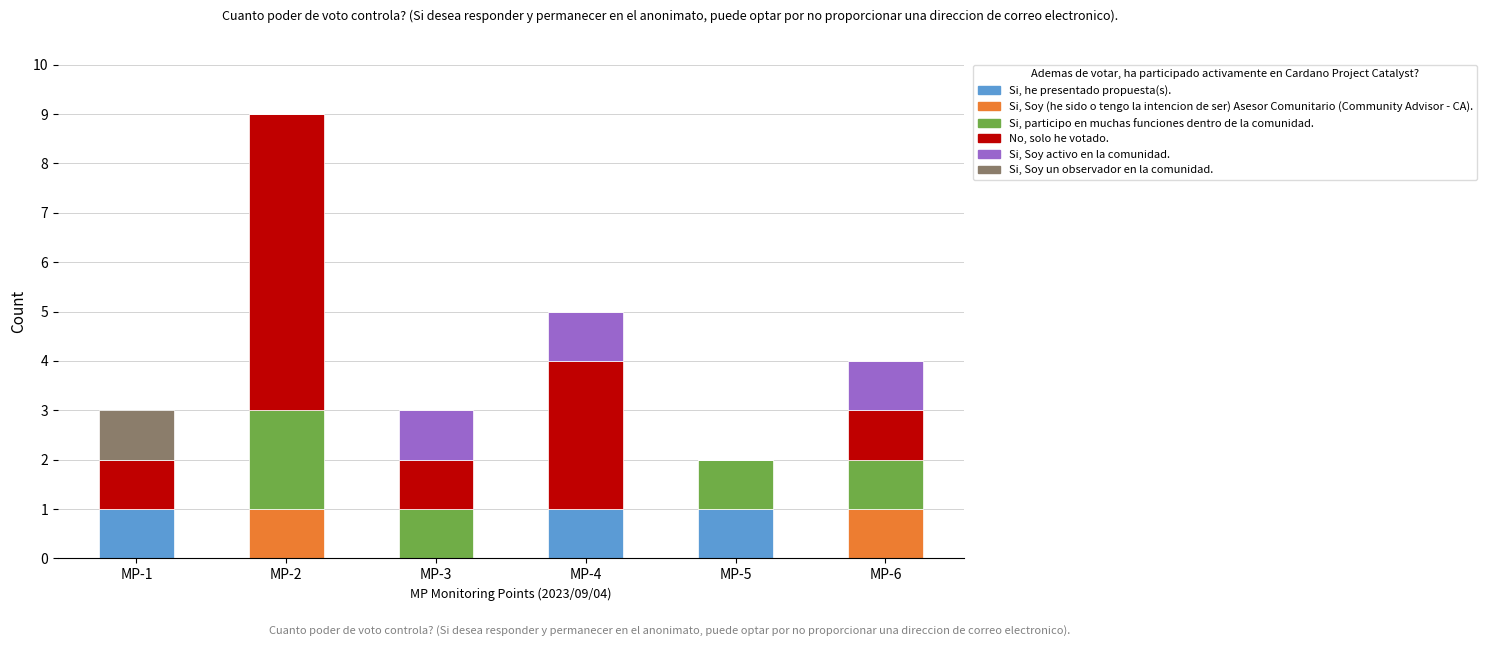

At which category is the sum across all series the highest?

MP-2